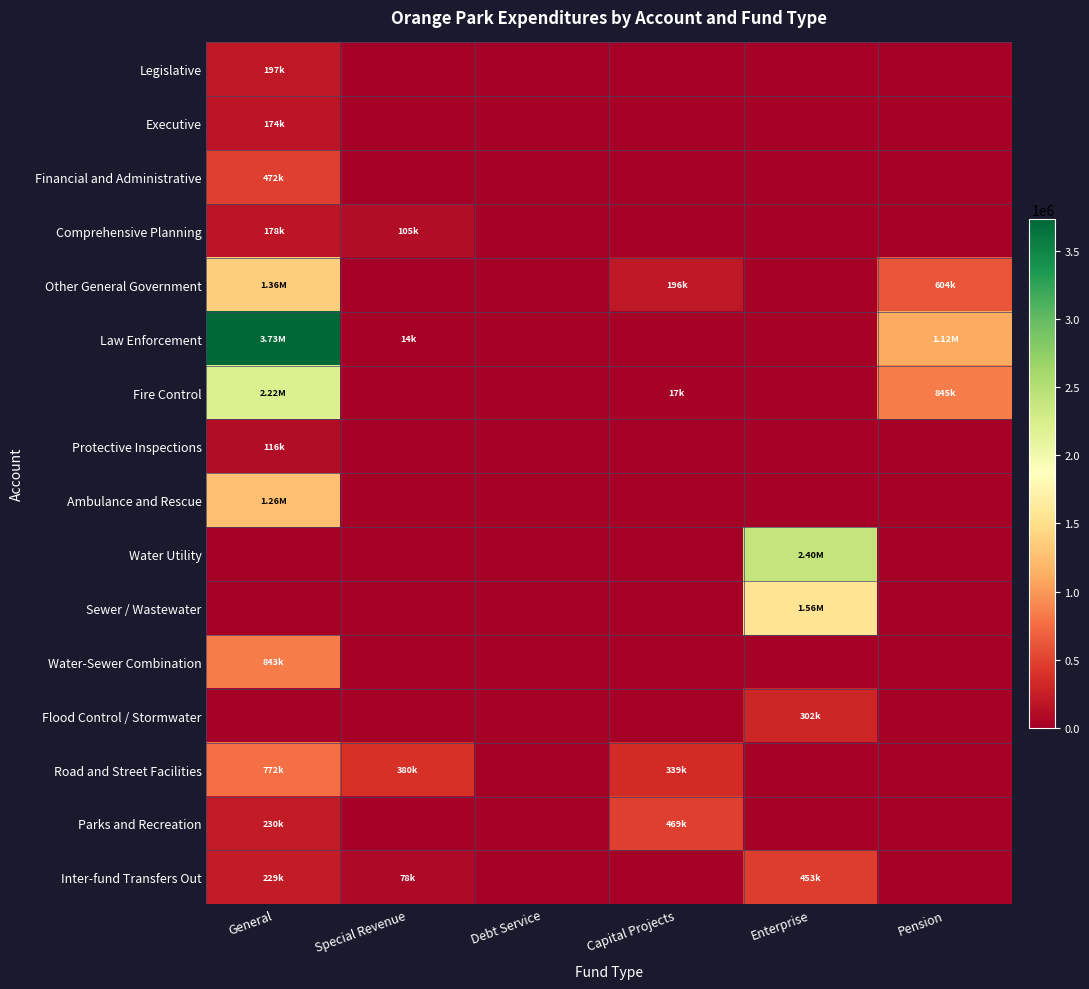

Reading right to left, extract all data points from this chart.

Legislative: Pension=0	Enterprise=0	Capital Projects=0	Debt Service=0	Special Revenue=0	General=196844
Executive: Pension=0	Enterprise=0	Capital Projects=0	Debt Service=0	Special Revenue=0	General=174354
Financial and Administrative: Pension=0	Enterprise=0	Capital Projects=0	Debt Service=0	Special Revenue=0	General=471831
Comprehensive Planning: Pension=0	Enterprise=0	Capital Projects=0	Debt Service=0	Special Revenue=105098	General=178225
Other General Government: Pension=604157	Enterprise=0	Capital Projects=195580	Debt Service=0	Special Revenue=0	General=1361660
Law Enforcement: Pension=1116657	Enterprise=0	Capital Projects=0	Debt Service=0	Special Revenue=14292	General=3733901
Fire Control: Pension=844571	Enterprise=0	Capital Projects=16880	Debt Service=0	Special Revenue=0	General=2216837
Protective Inspections: Pension=0	Enterprise=0	Capital Projects=0	Debt Service=0	Special Revenue=0	General=115958
Ambulance and Rescue: Pension=0	Enterprise=0	Capital Projects=0	Debt Service=0	Special Revenue=0	General=1258732
Water Utility: Pension=0	Enterprise=2395517	Capital Projects=0	Debt Service=0	Special Revenue=0	General=0
Sewer / Wastewater: Pension=0	Enterprise=1559902	Capital Projects=0	Debt Service=0	Special Revenue=0	General=0
Water-Sewer Combination: Pension=0	Enterprise=0	Capital Projects=0	Debt Service=0	Special Revenue=0	General=843182
Flood Control / Stormwater: Pension=0	Enterprise=301729	Capital Projects=0	Debt Service=0	Special Revenue=0	General=0
Road and Street Facilities: Pension=0	Enterprise=0	Capital Projects=338724	Debt Service=0	Special Revenue=380455	General=772455
Parks and Recreation: Pension=0	Enterprise=0	Capital Projects=469275	Debt Service=0	Special Revenue=0	General=229881
Inter-fund Transfers Out: Pension=0	Enterprise=453000	Capital Projects=0	Debt Service=0	Special Revenue=78000	General=229000